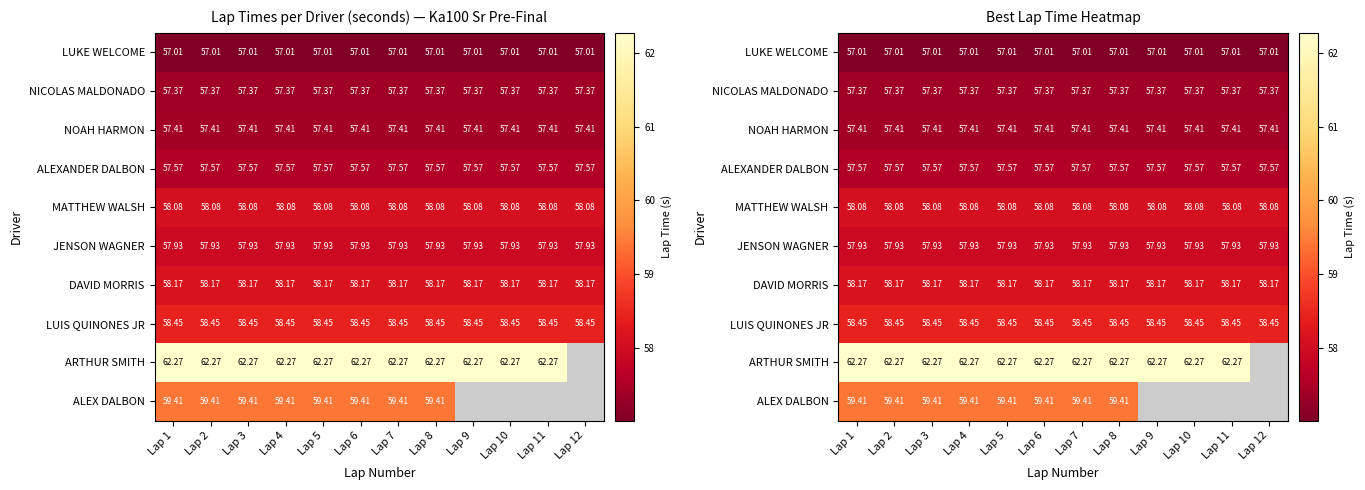

What is the maximum value for MATTHEW WALSH?

58.1